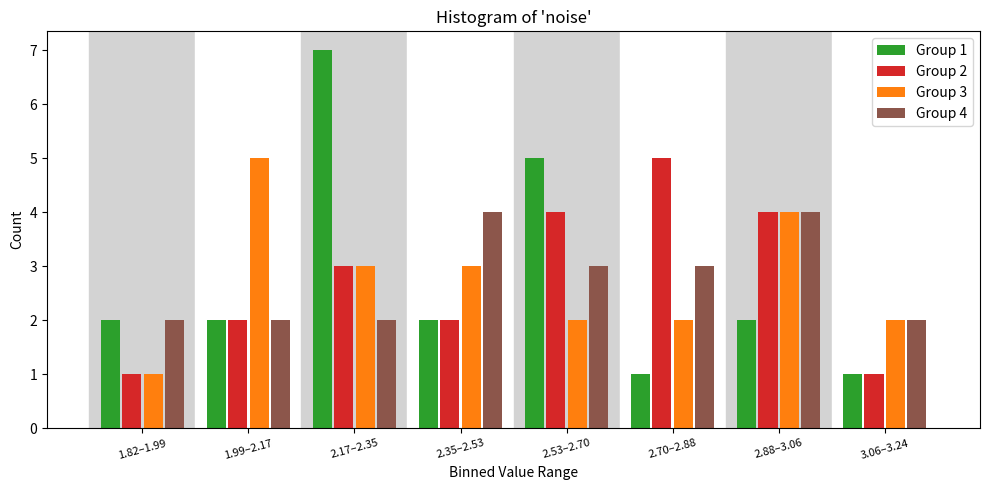

The Group 1 series shows 7 at 2.53–2.70. True or false?

False